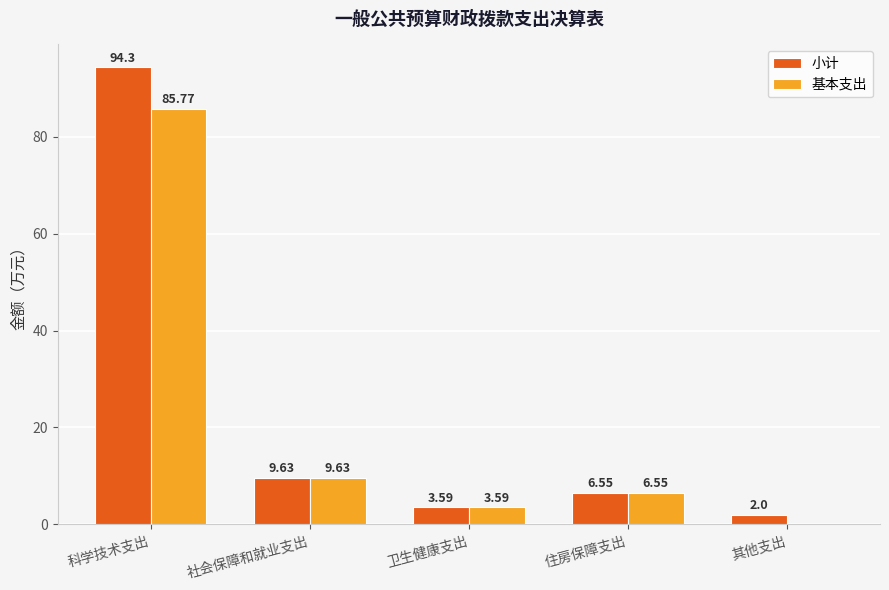

Which series changed the most between 科学技术支出 and 卫生健康支出?

小计